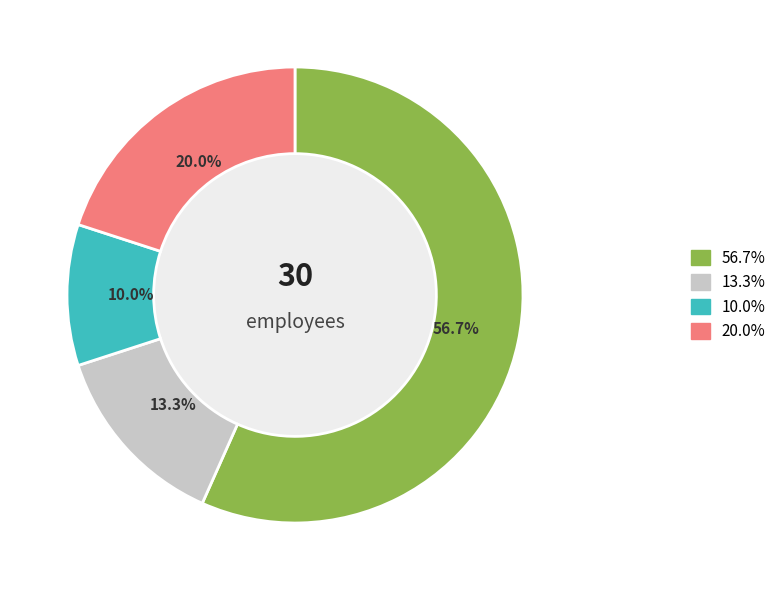

Is there a majority slice in this chart?

Yes